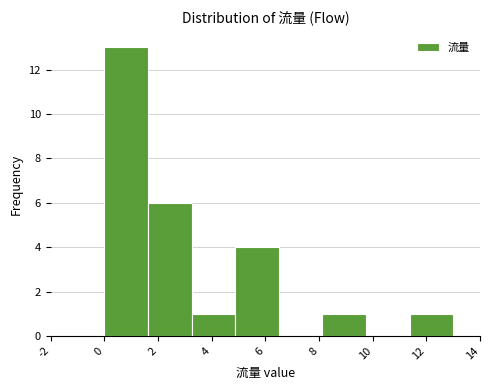

Which range on the x-axis has the tallest bar?

0.0 to 1.6